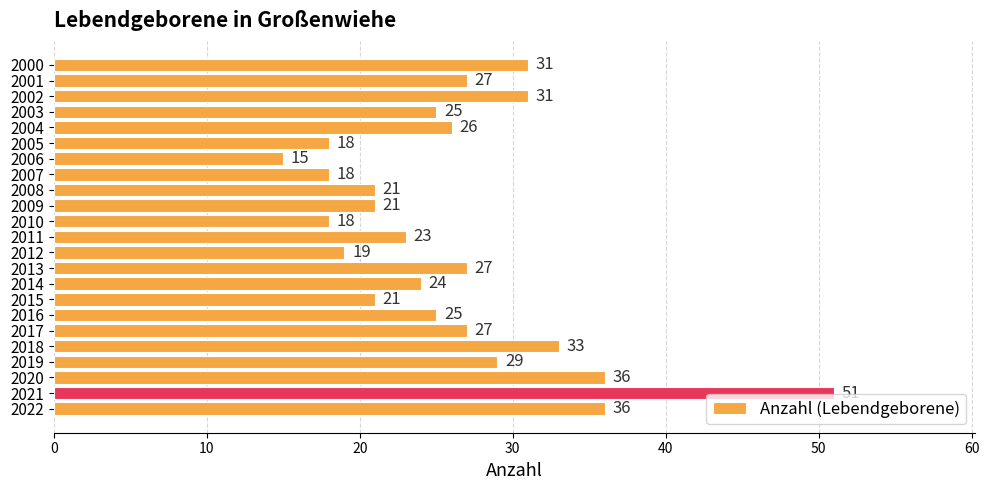

What is the change in value from 2000 to 2020?

+5